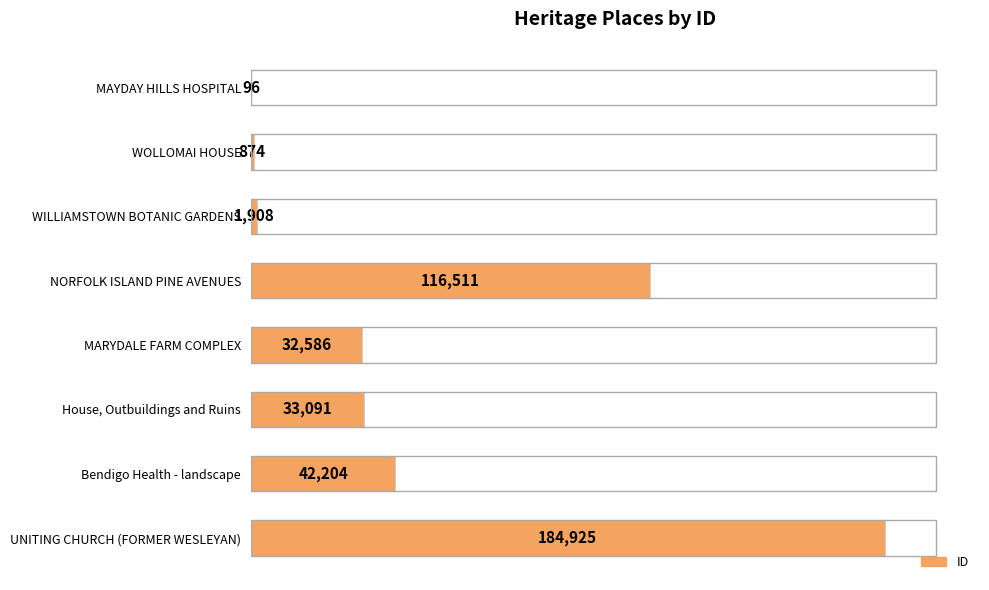

What is the ratio of the value at UNITING CHURCH (FORMER WESLEYAN) to the value at WILLIAMSTOWN BOTANIC GARDENS?

96.9